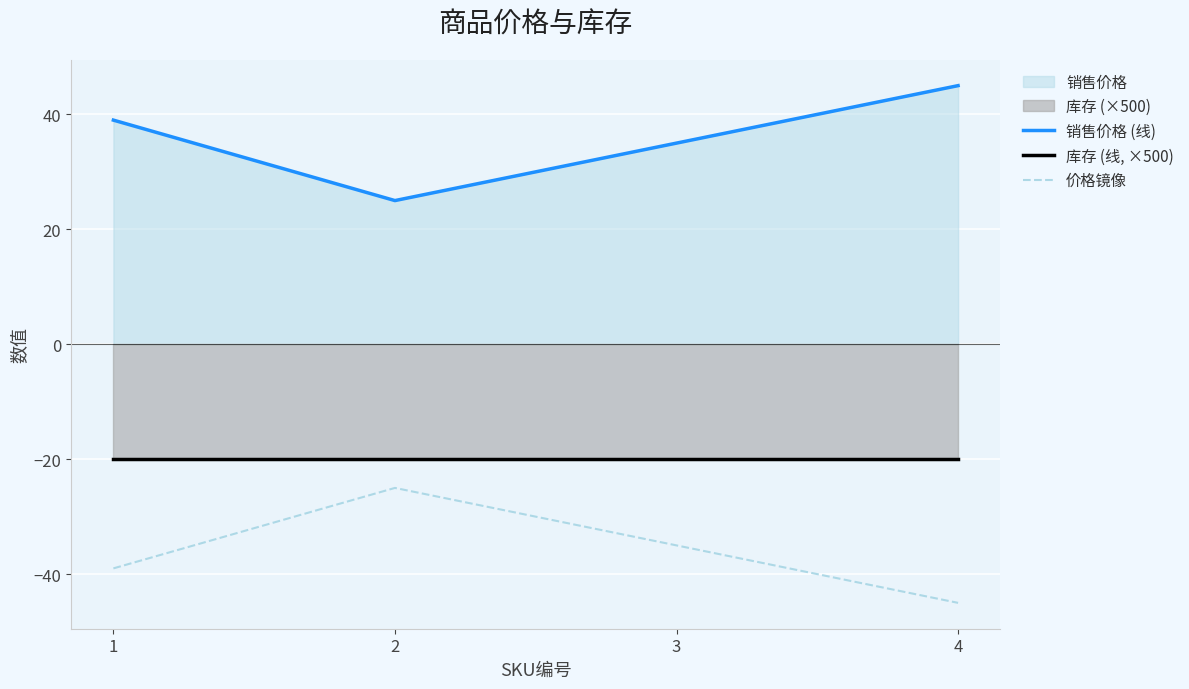

Rank the categories by 价格镜像 value from highest to lowest.

2, 3, 1, 4